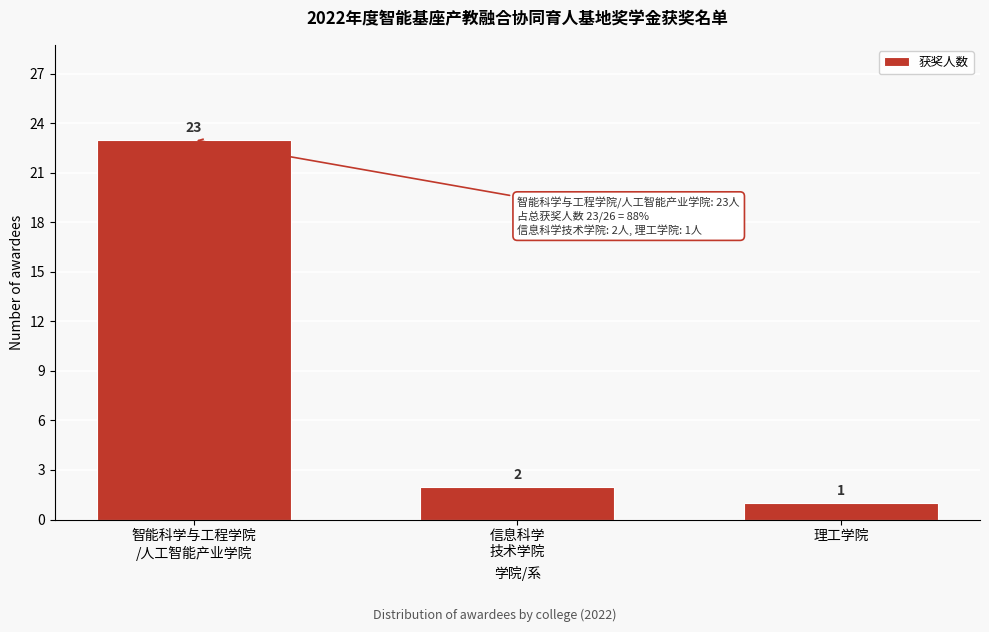

Reading left to right, what are all the values shown in this chart?

23	2	1